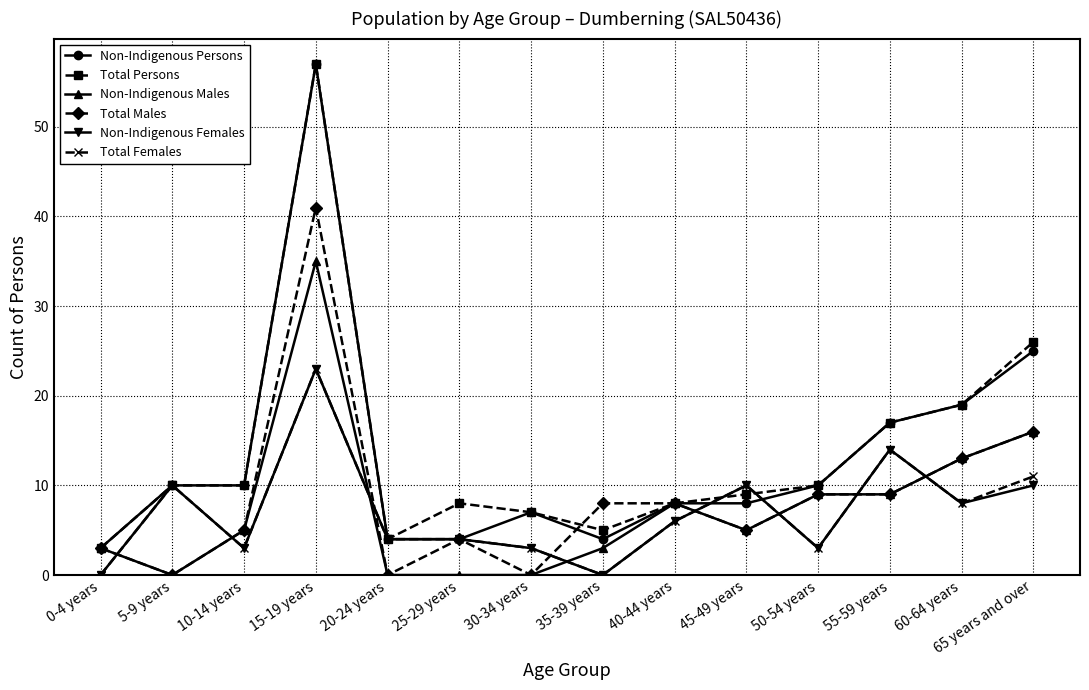

True or false: Non-Indigenous Persons has a value of 25 at 65 years and over.

True